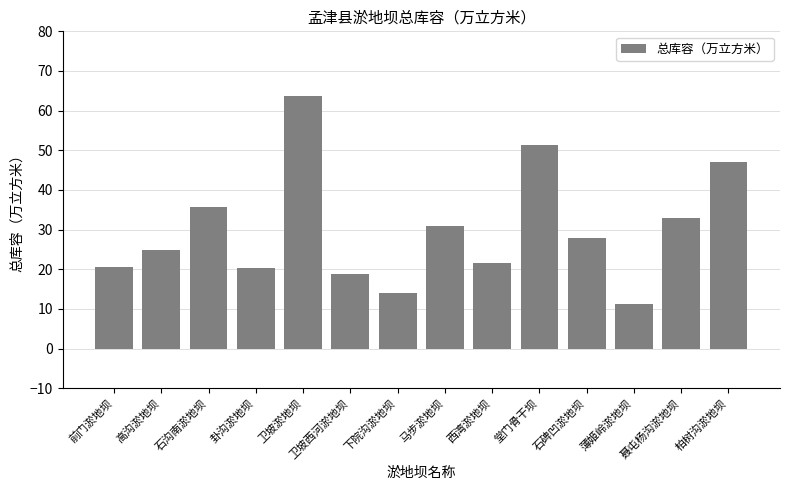

Between 卫坡淤地坝 and 下院沟淤地坝, which is larger?

卫坡淤地坝